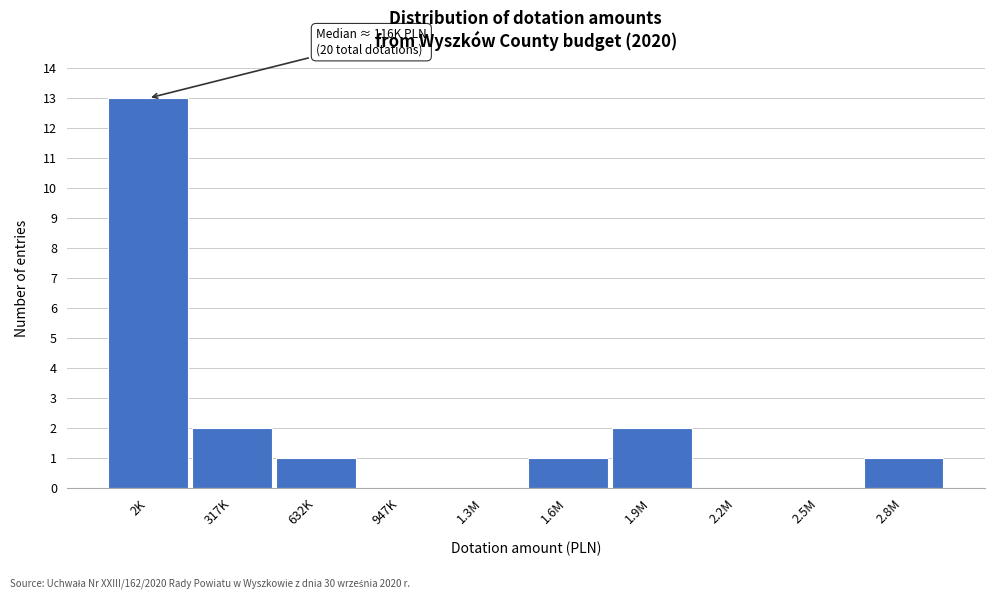

Reading right to left, what are all the values shown in this chart?

2.8M=1	2.5M=0	2.2M=0	1.9M=2	1.6M=1	1.3M=0	947K=0	632K=1	317K=2	2K=13